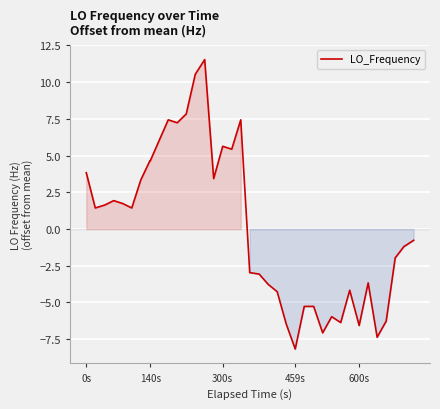

What is the difference between the maximum and minimum values?

19.7